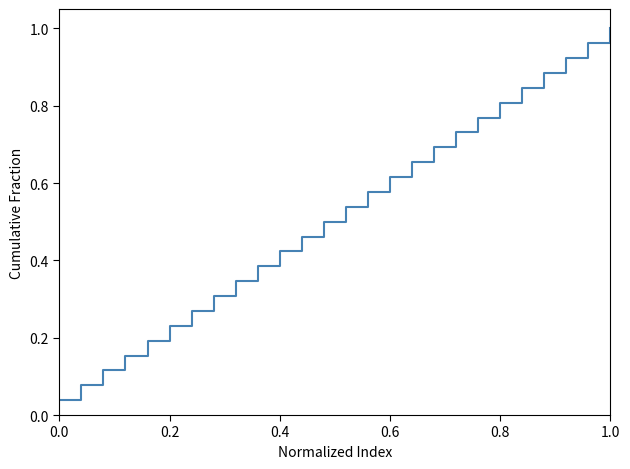

How many lines are shown in the chart?

1